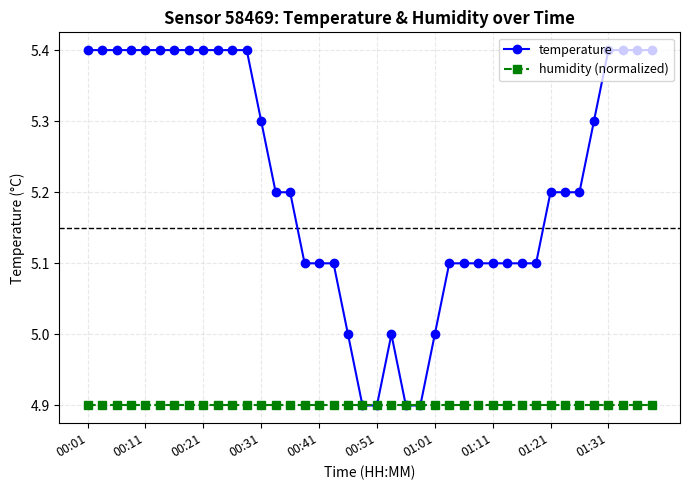

List the series in order of their peak value, highest first.

temperature, humidity (normalized)